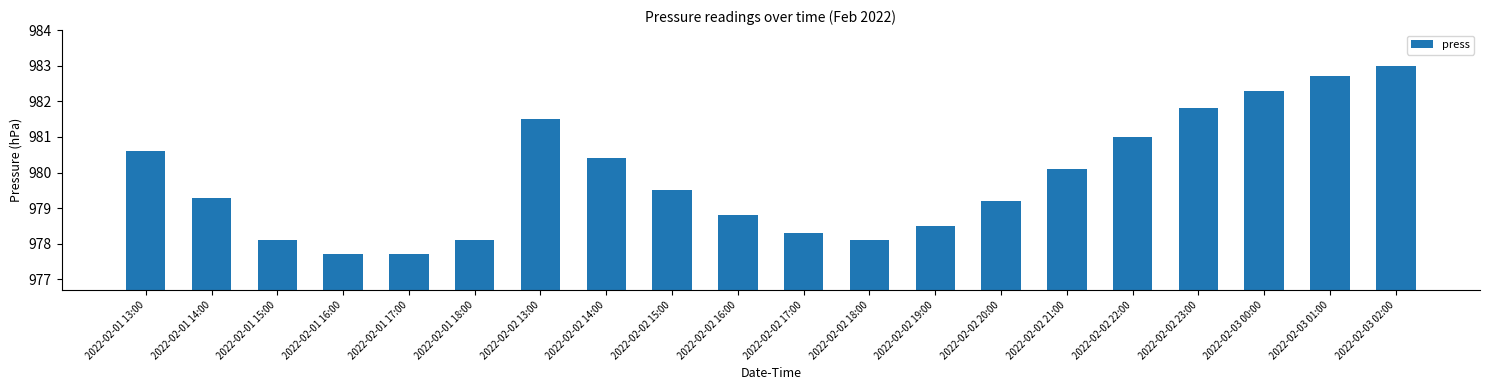

What is the ratio of the value at 2022-02-03 02:00 to the value at 2022-02-02 21:00?

1.0